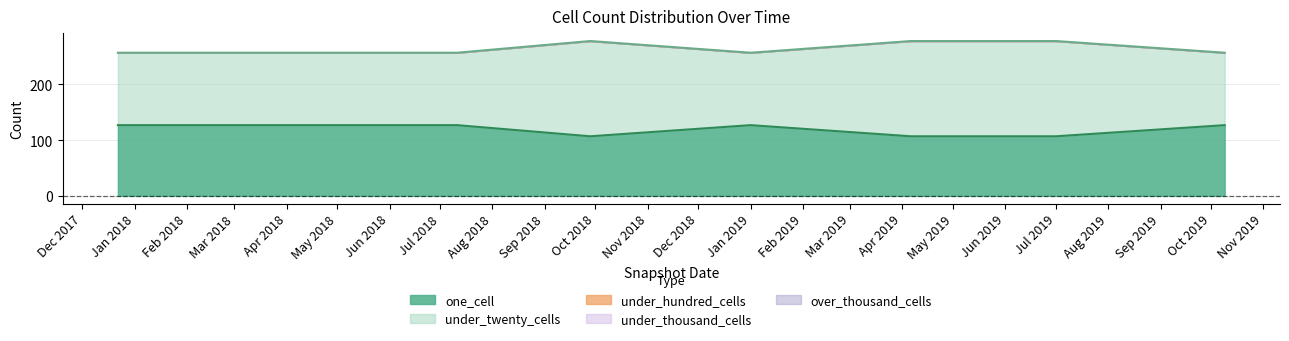

What is the maximum value for under_twenty_cells?

171